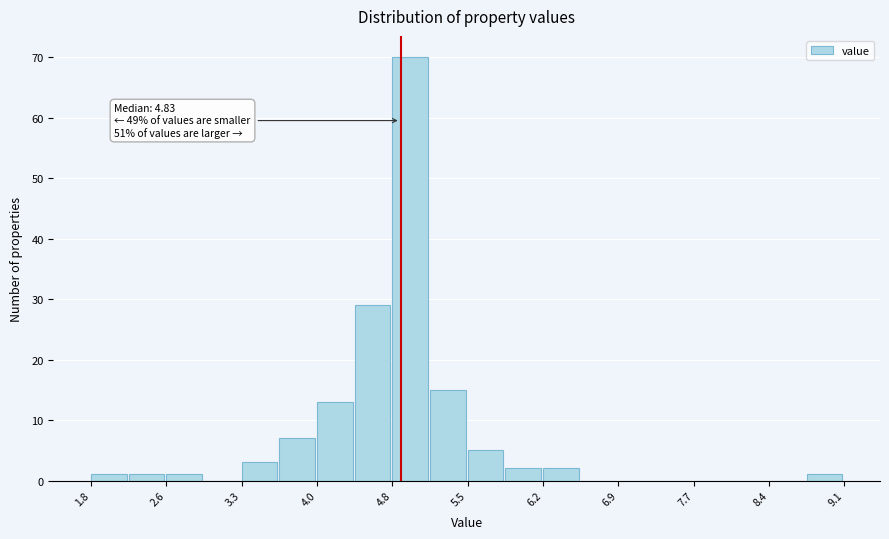

Around what value on the x-axis is the tallest bar? Give the approximate position of its centre, as read against the axis.

4.9